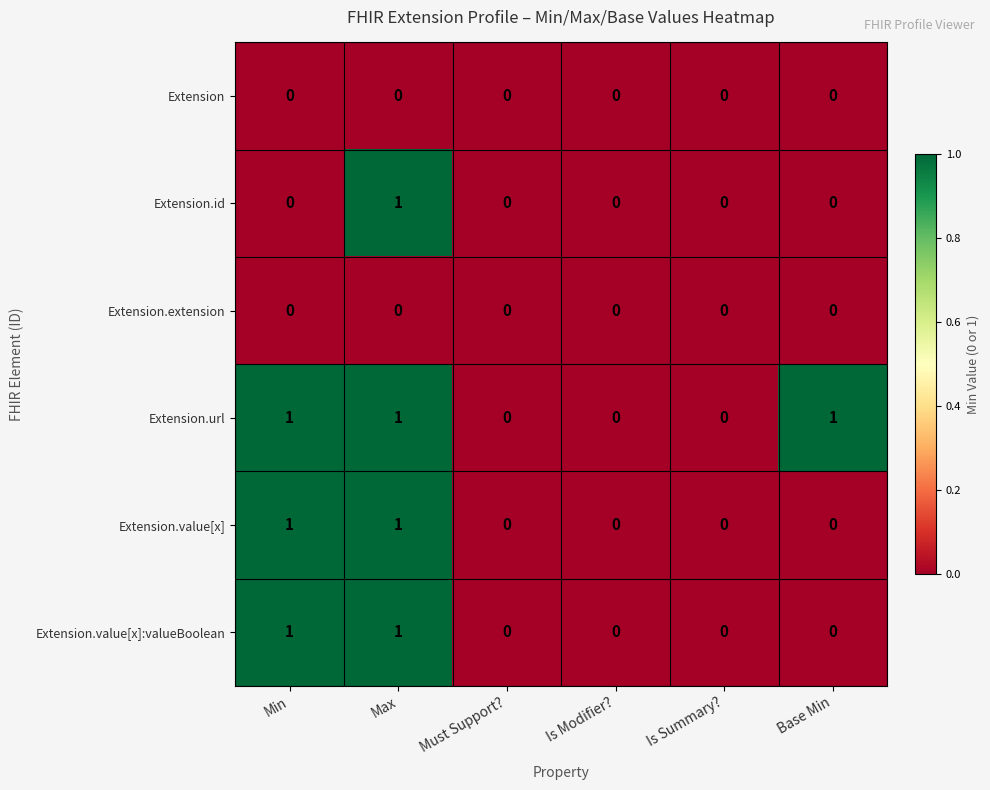

How many series are shown in this chart?

6